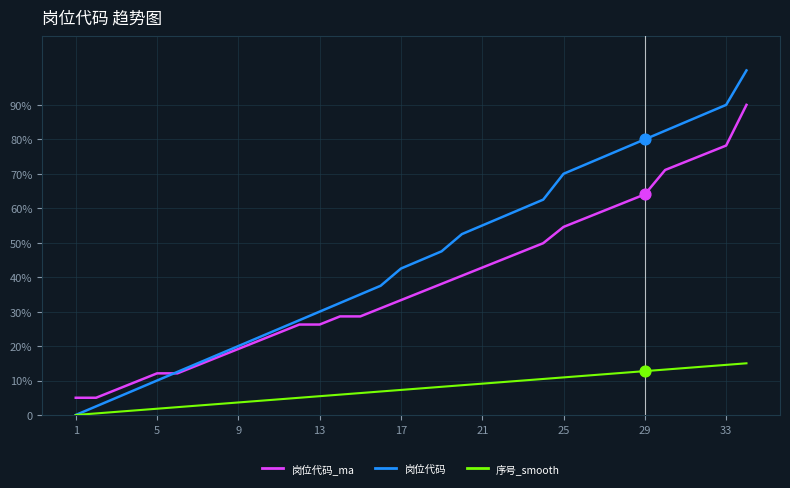

What are all the series names shown in the legend?

岗位代码_ma, 岗位代码, 序号_smooth